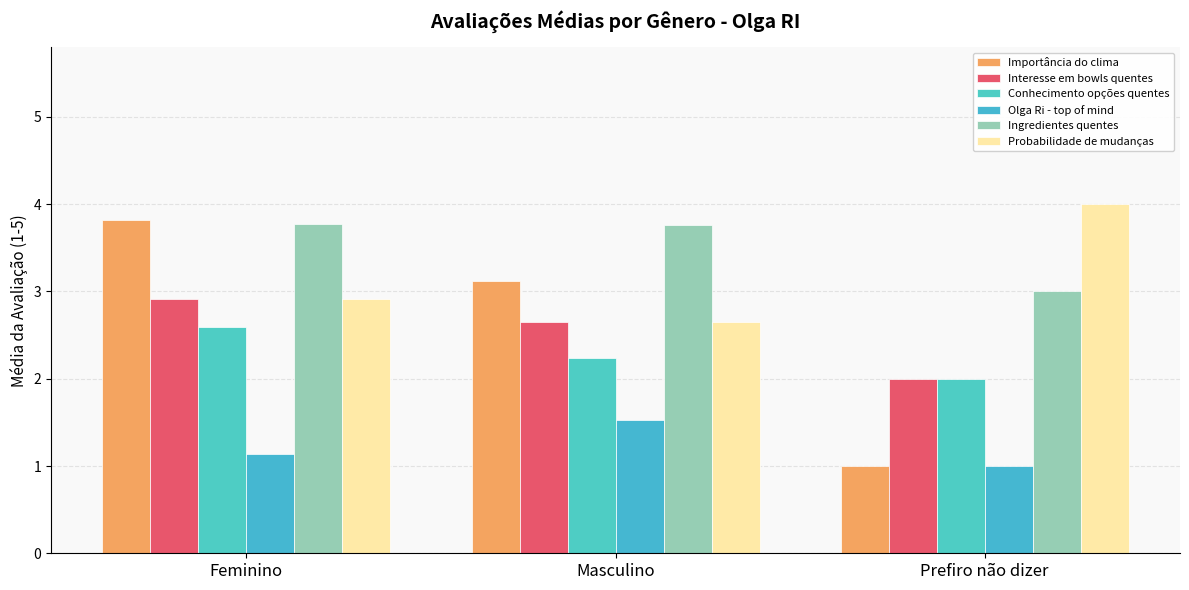

What is the label of the 1st bar from the left?

Feminino